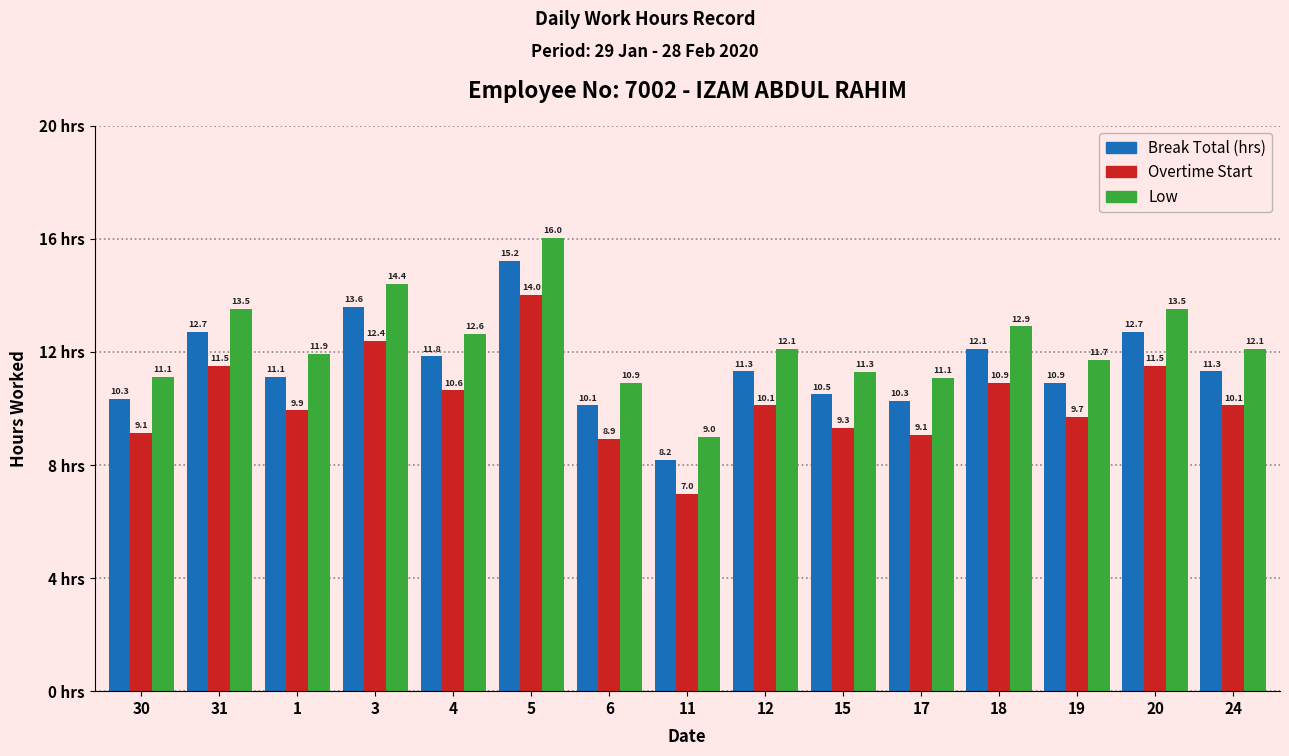

Which series has the largest total across all categories?

Low